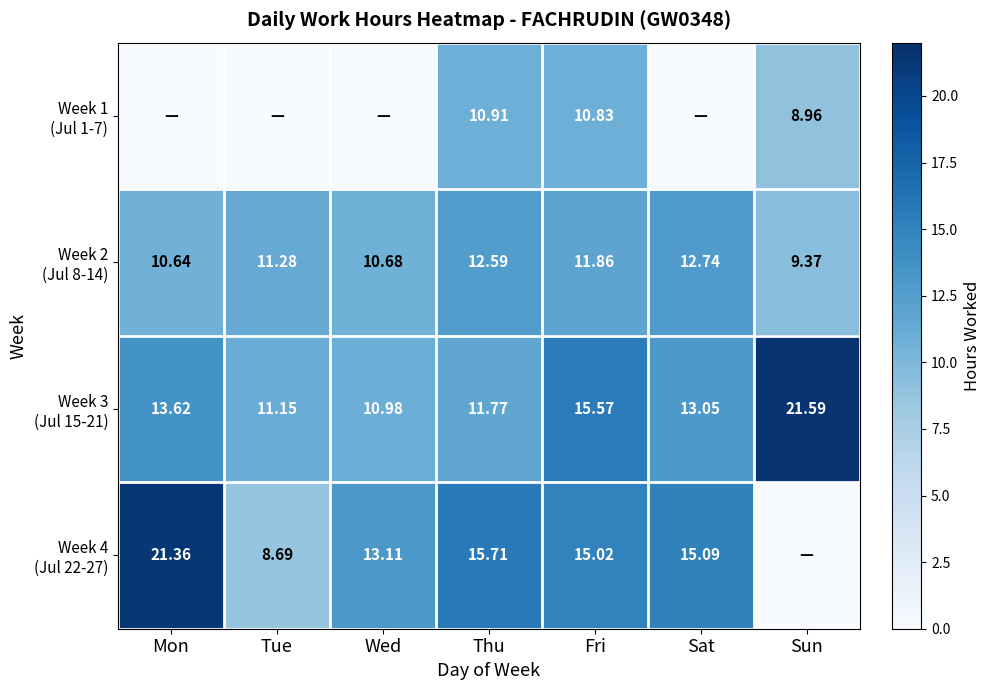

What is the total value across all series at Mon?

45.6